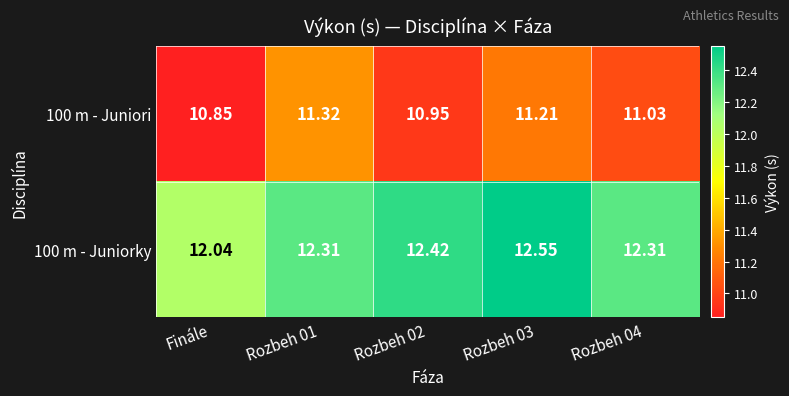

Is the value of 100 m - Juniorky at Rozbeh 02 greater than the value of 100 m - Juniori at Rozbeh 01?

Yes